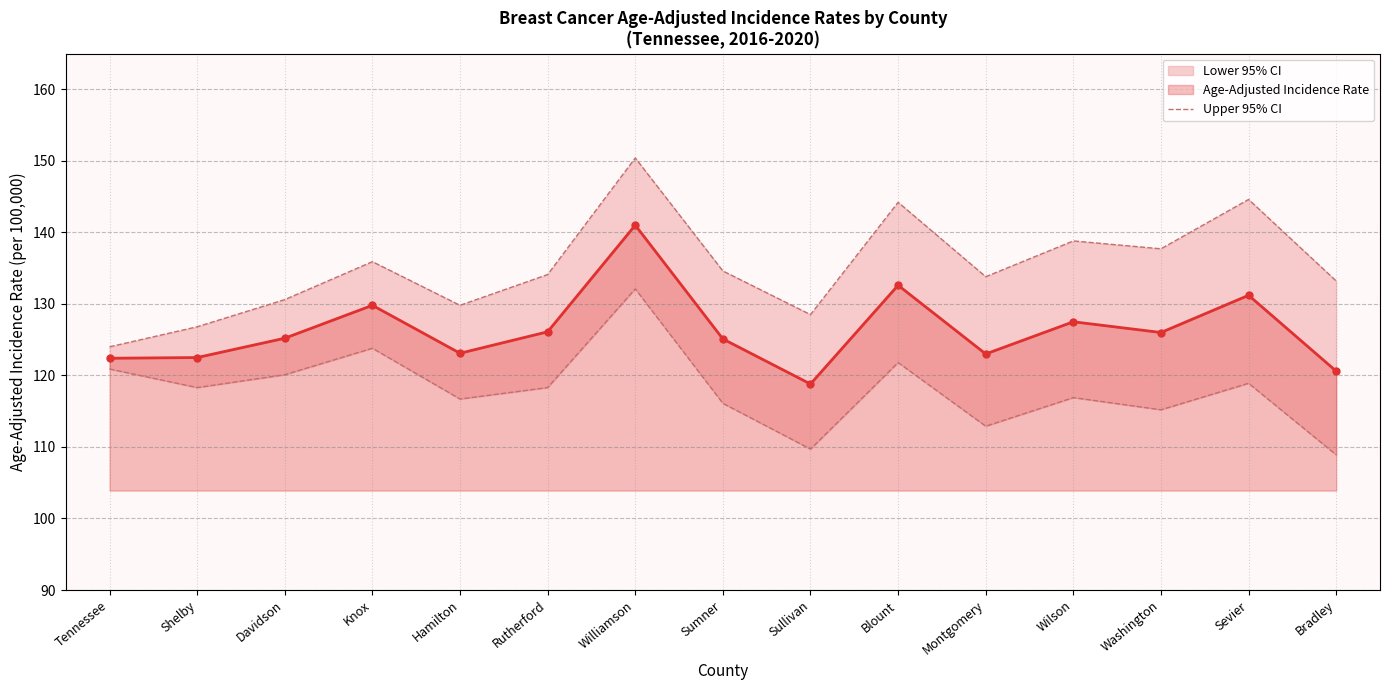

At which category does the data reach its first local peak?

Knox